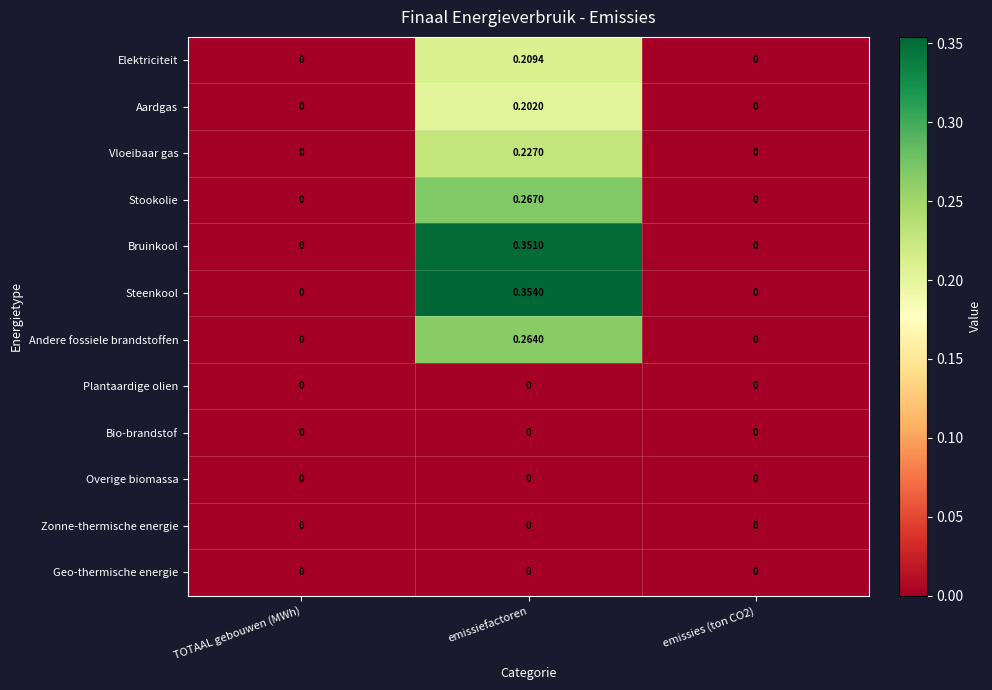

Count the number of categories in the chart.

3